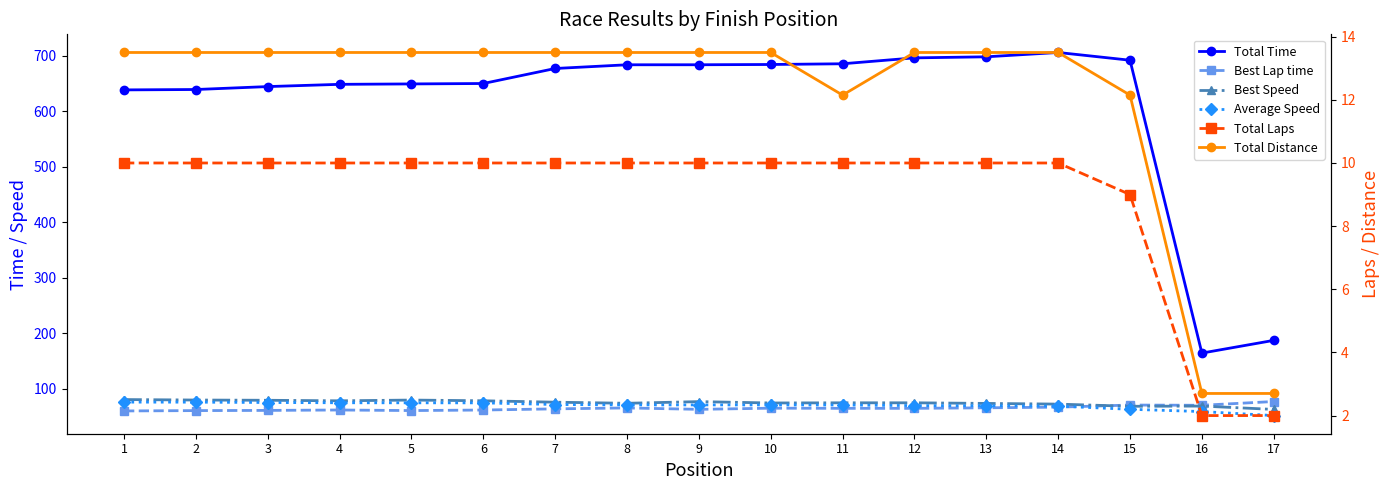

Reading left to right, what are all the values shown in this chart?

Total Time: 1=638.4	2=639.1	3=644.4	4=648.4	5=649.1	6=649.9	7=677.0	8=683.6	9=683.7	10=684.1	11=685.4	12=696.1	13=698.0	14=705.8	15=691.8	16=164.4	17=187.3
Best Lap time: 1=60.2	2=60.8	3=61.2	4=61.9	5=60.9	6=61.9	7=64.0	8=65.7	9=63.1	10=65.2	11=64.9	12=64.9	13=65.9	14=67.0	15=70.8	16=70.4	17=77.2
Best Speed: 1=80.7	2=79.9	3=79.4	4=78.5	5=79.8	6=78.5	7=76.0	8=74.0	9=77.0	10=74.6	11=74.9	12=74.9	13=73.8	14=72.5	15=68.6	16=69.0	17=63.0
Average Speed: 1=76.1	2=76.0	3=75.4	4=75.0	5=74.9	6=74.8	7=71.8	8=71.1	9=71.1	10=71.0	11=70.9	12=69.8	13=69.6	14=68.9	15=63.2	16=59.1	17=51.9
Total Laps: 1=10.0	2=10.0	3=10.0	4=10.0	5=10.0	6=10.0	7=10.0	8=10.0	9=10.0	10=10.0	11=10.0	12=10.0	13=10.0	14=10.0	15=9.0	16=2.0	17=2.0
Total Distance: 1=13.5	2=13.5	3=13.5	4=13.5	5=13.5	6=13.5	7=13.5	8=13.5	9=13.5	10=13.5	11=12.2	12=13.5	13=13.5	14=13.5	15=12.2	16=2.7	17=2.7